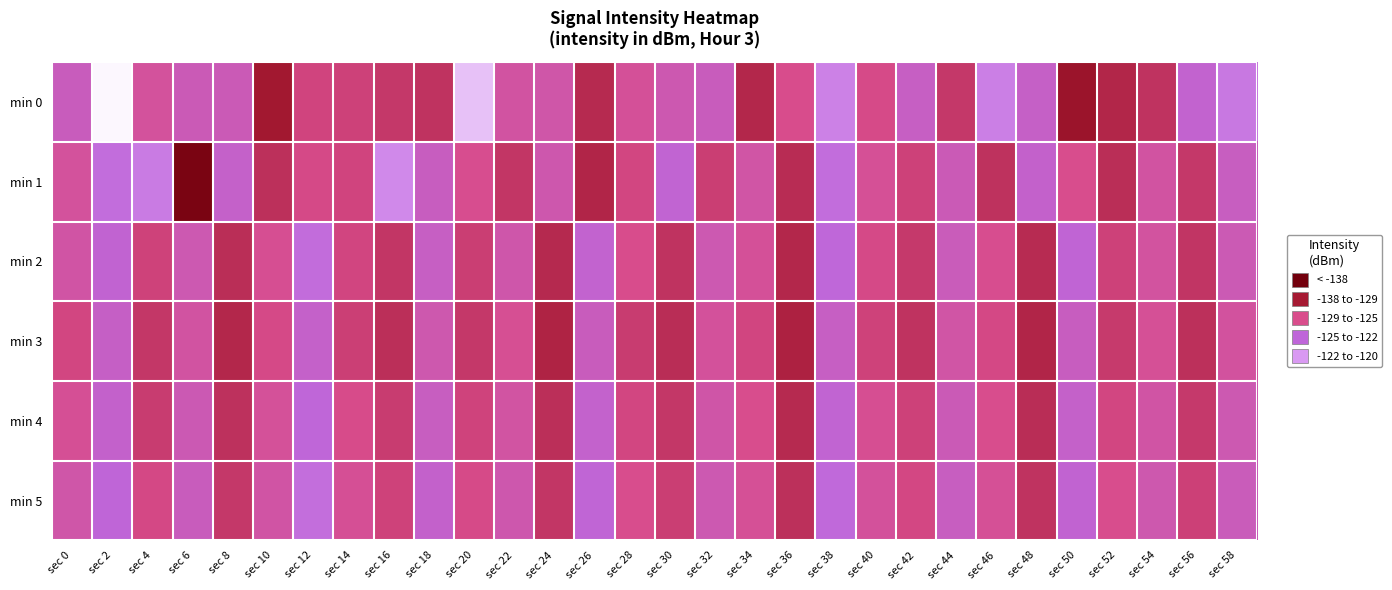

What is the total value across all series at sec 32?

-795.0